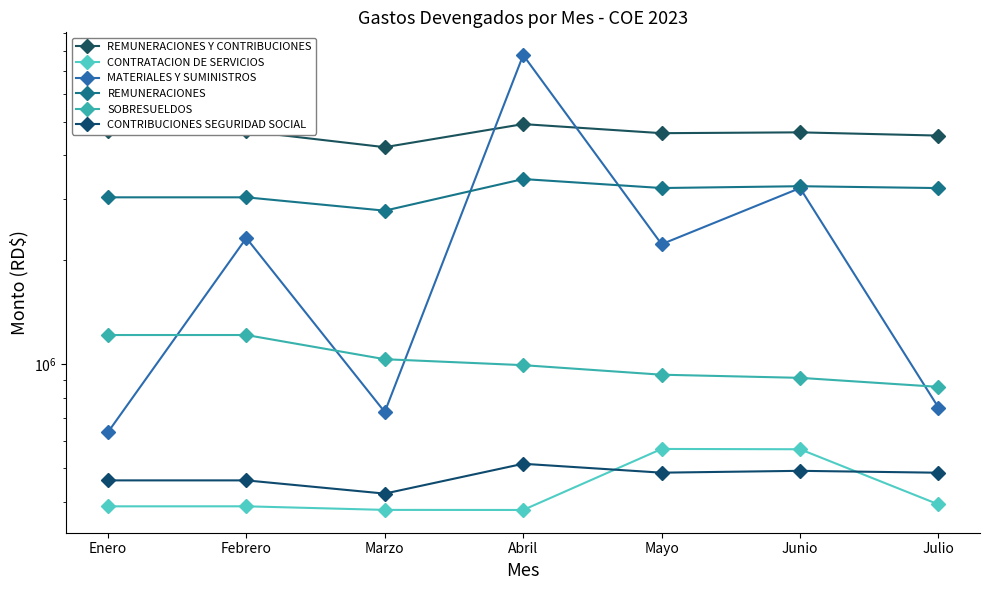

How many series are shown in this chart?

6